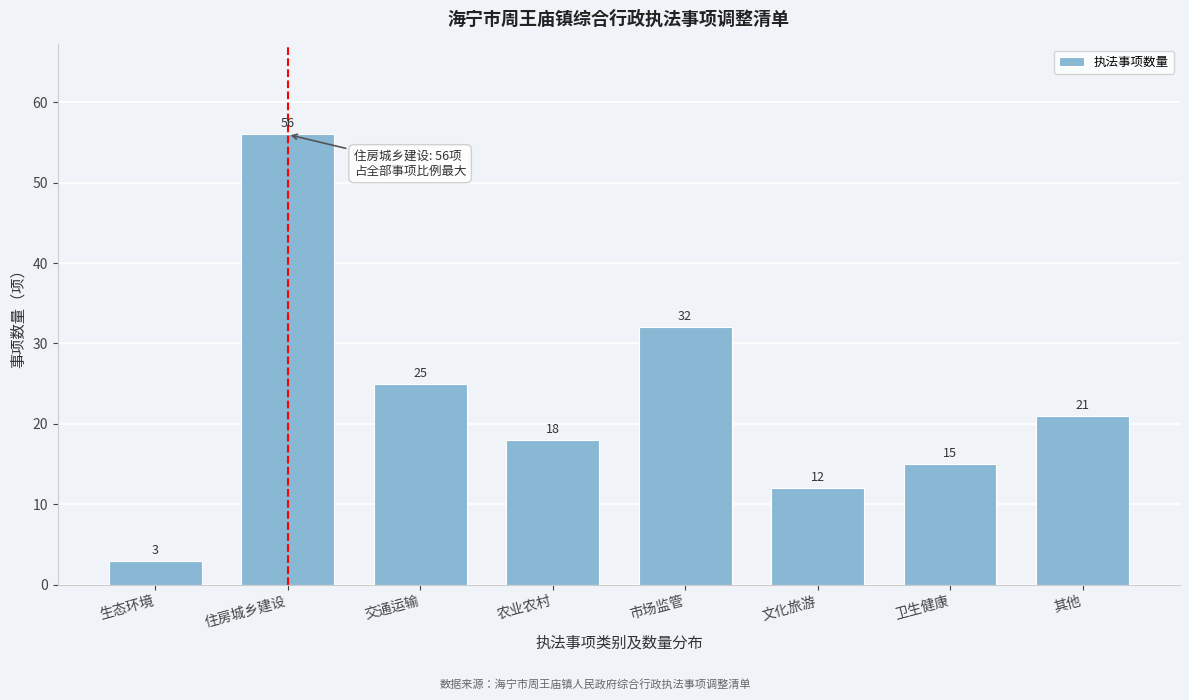

Reading left to right, list all the values displayed in this chart.

生态环境=3	住房城乡建设=56	交通运输=25	农业农村=18	市场监管=32	文化旅游=12	卫生健康=15	其他=21